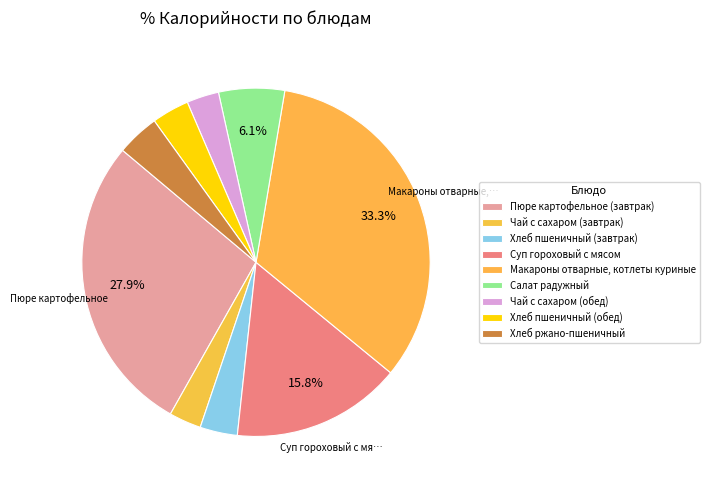

How many slices are in this pie chart?

9